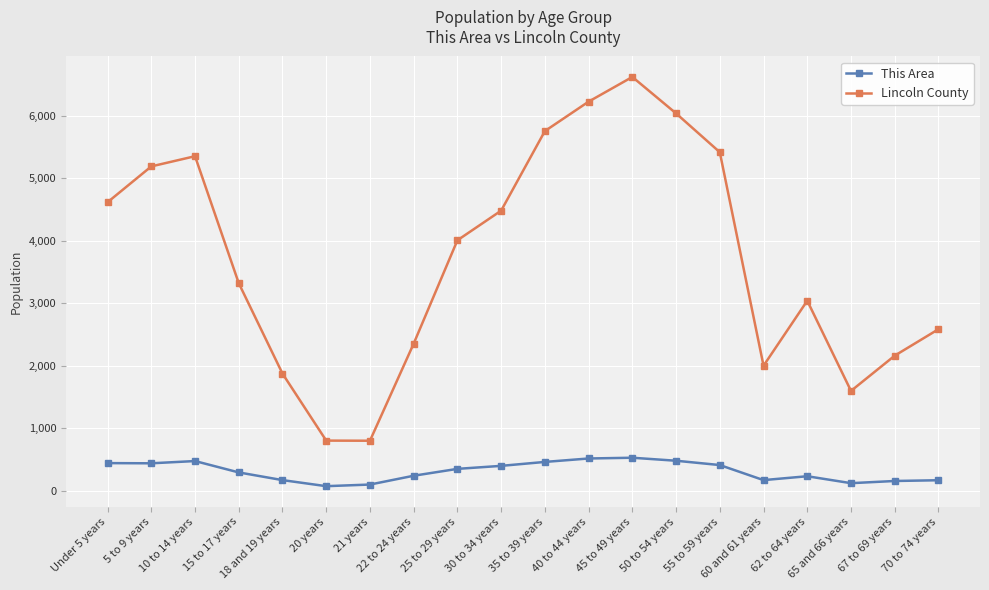

What is the total value across all series at 70 to 74 years?

2754